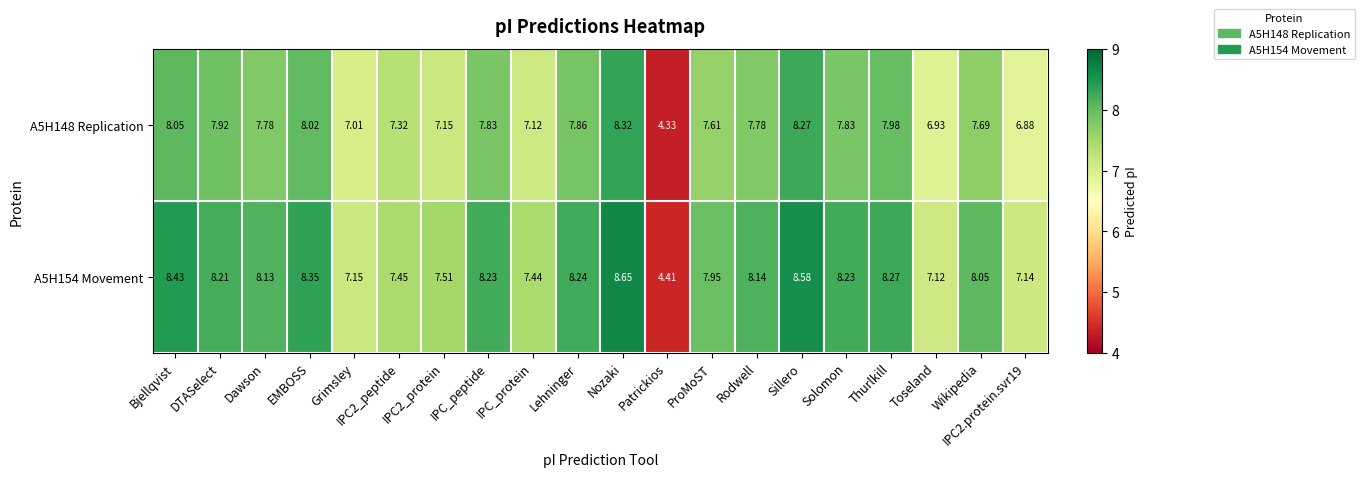

At which label is A5H154 Movement closest to 6?

Toseland